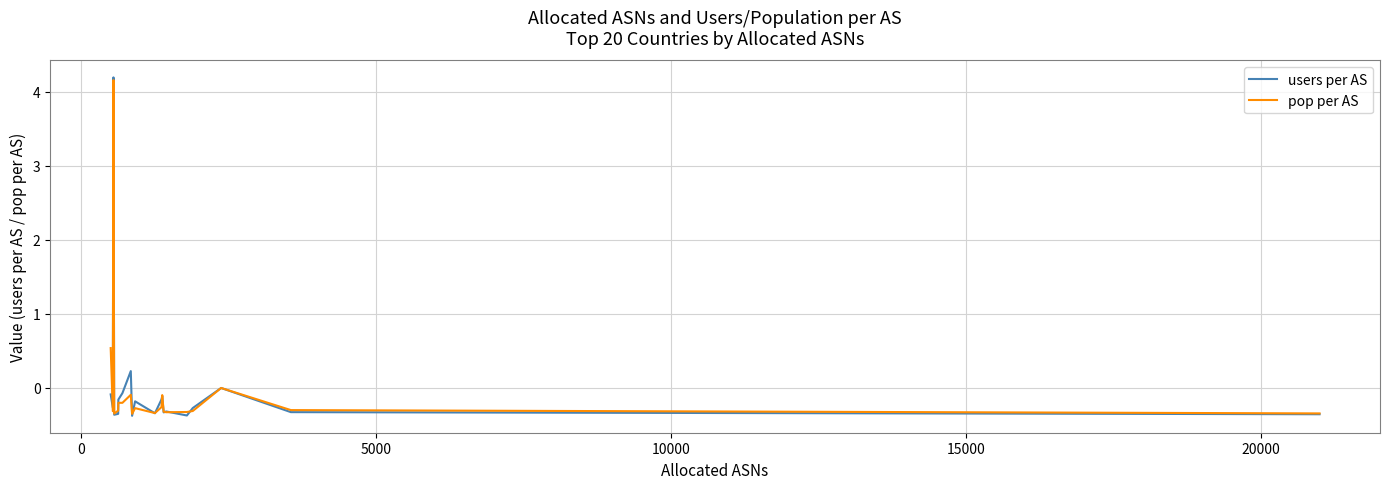

Which series has the largest range (max minus min)?

users per AS